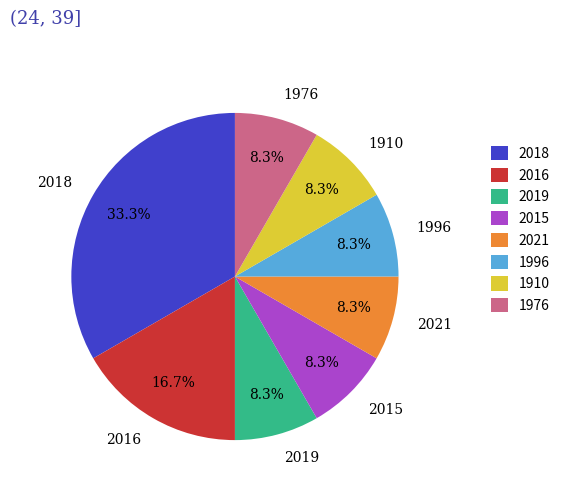

Which category has the biggest portion of the pie?

2018